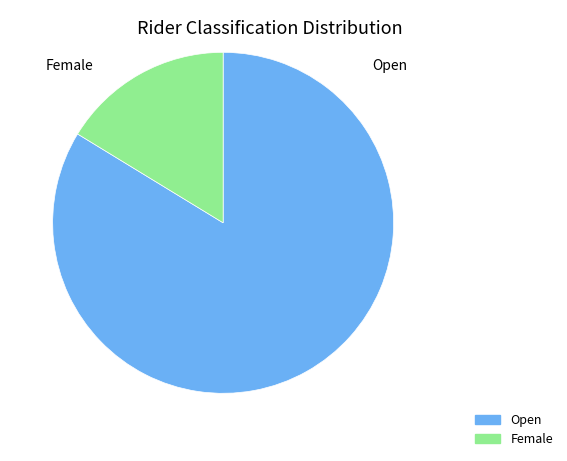

Does any single category account for the majority?

Yes